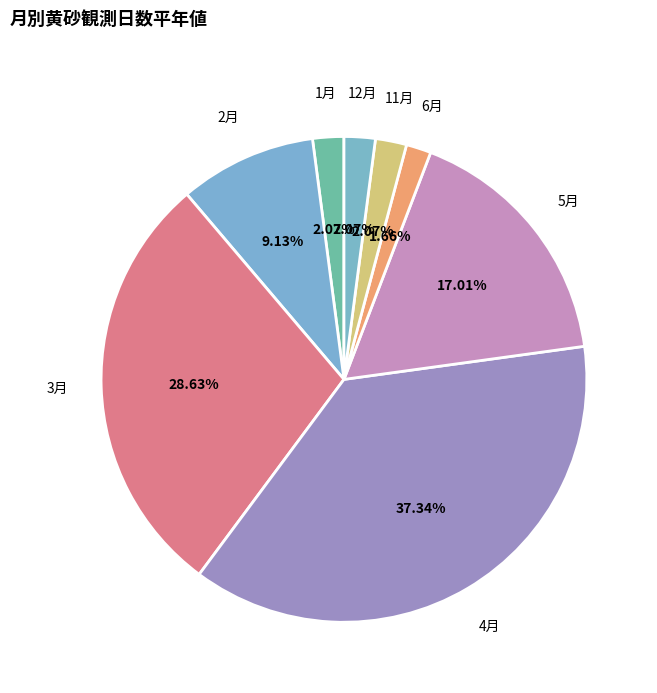

Which has a higher value, 5月 or 3月?

3月